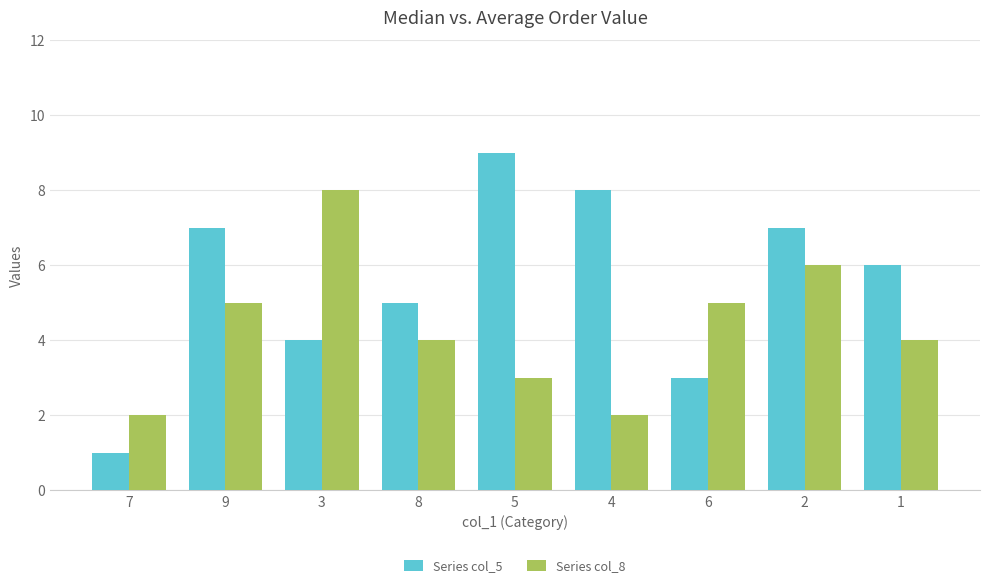

Which category has the lowest value in the Series col_5 series?

7